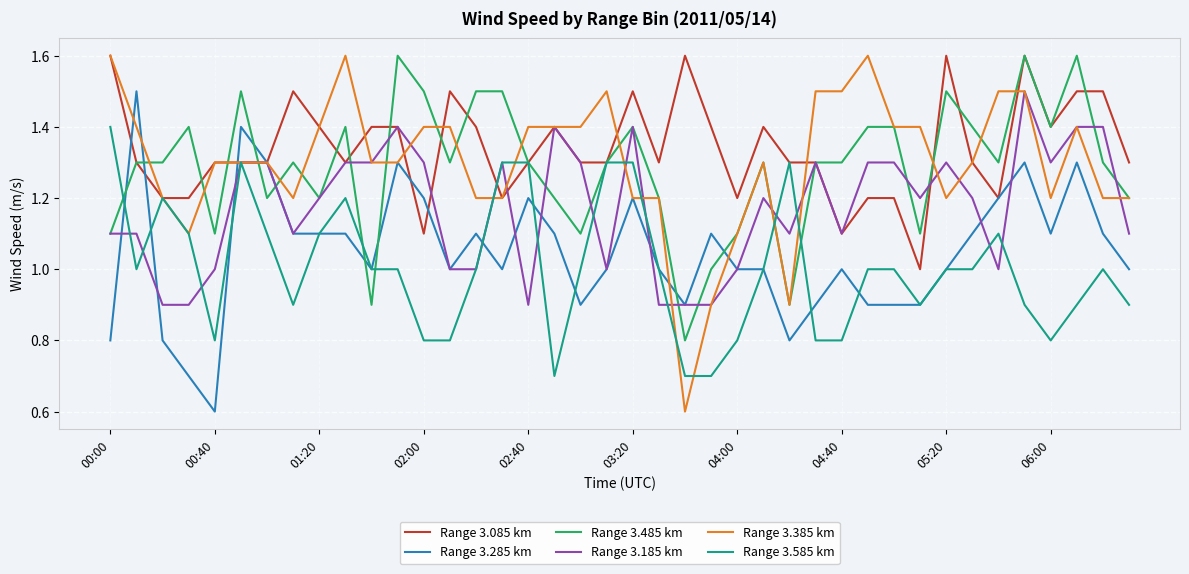

Which series has the widest spread of values?

Range 3.385 km